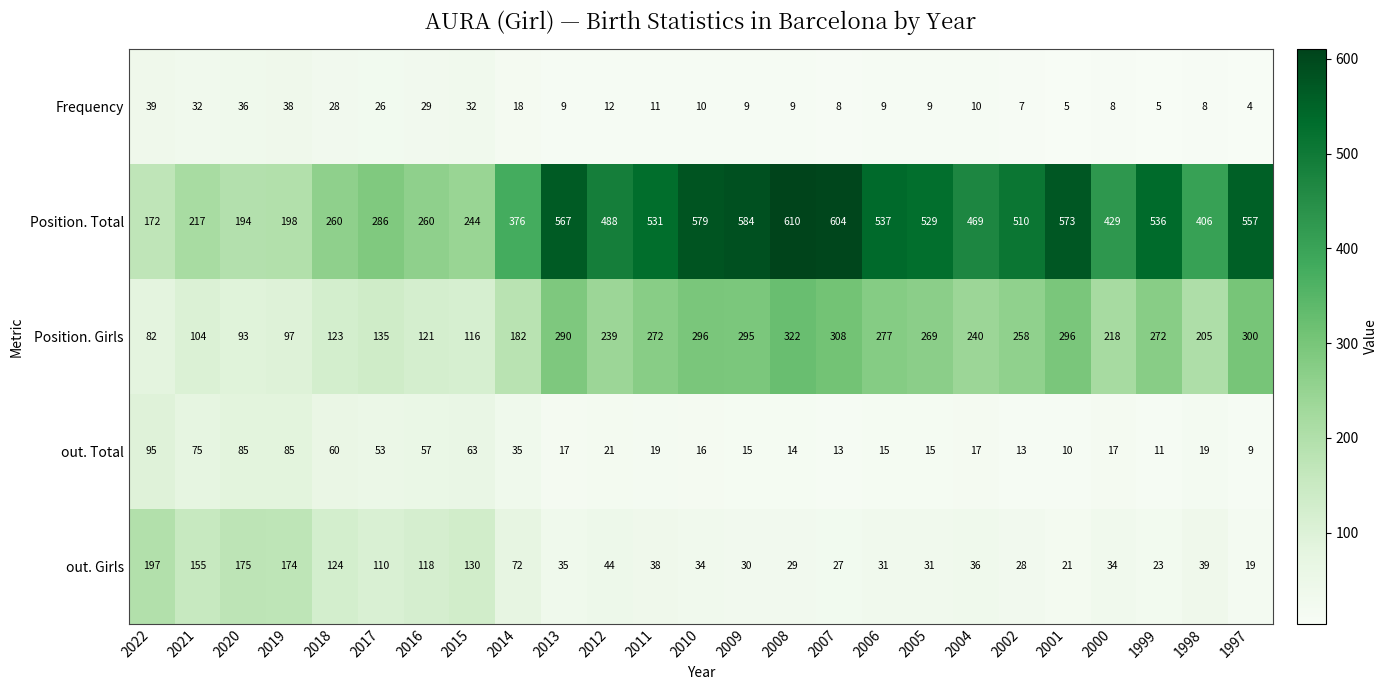

Where is Frequency nearest to the value 21?

2014